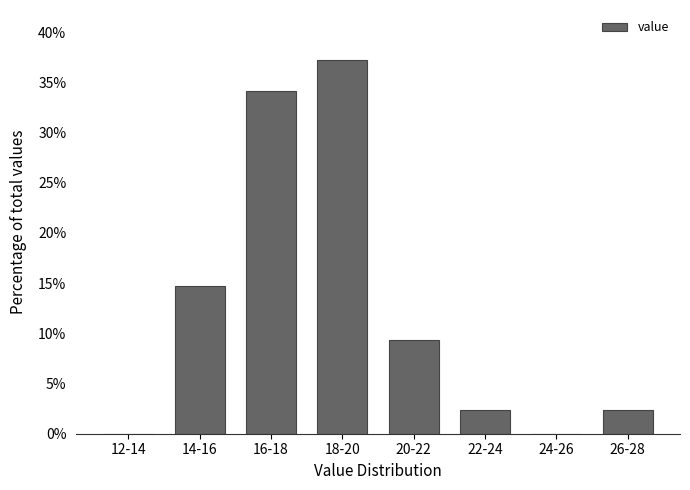

Reading left to right, list all the values displayed in this chart.

12-14=0.0	14-16=14.7	16-18=34.1	18-20=37.2	20-22=9.3	22-24=2.3	24-26=0.0	26-28=2.3